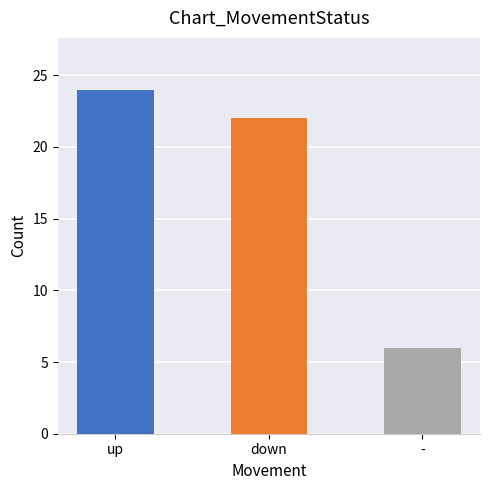

Reading left to right, extract all data points from this chart.

up=24	down=22	-=6